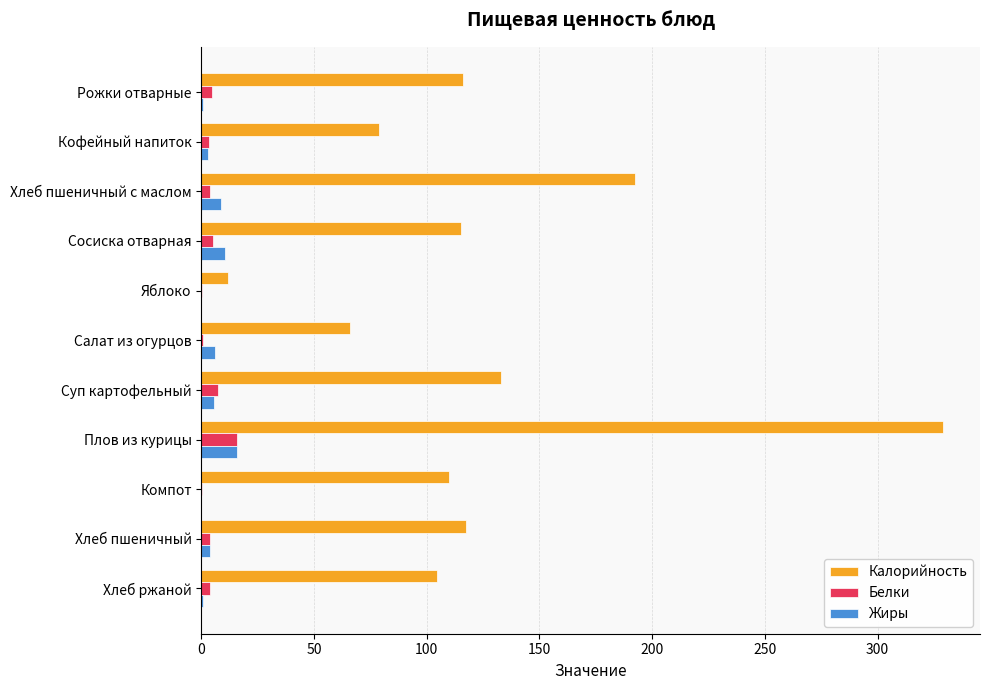

Which series has the largest total across all categories?

Калорийность